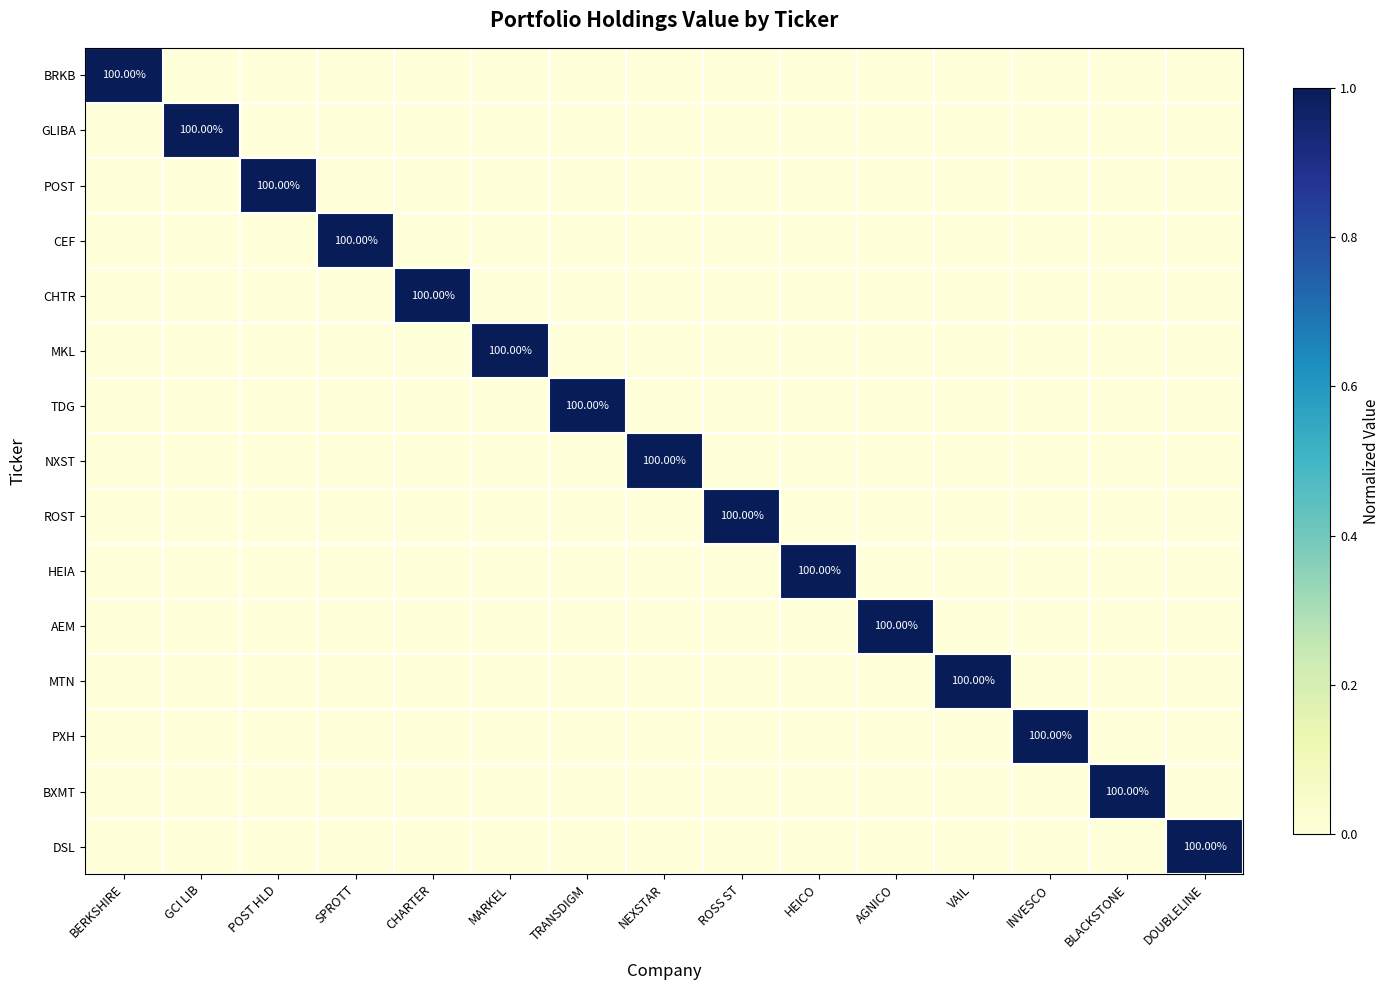

Rank the series by their maximum value, from lowest to highest.

BRKB, GLIBA, POST, CEF, CHTR, MKL, TDG, NXST, ROST, HEIA, AEM, MTN, PXH, BXMT, DSL